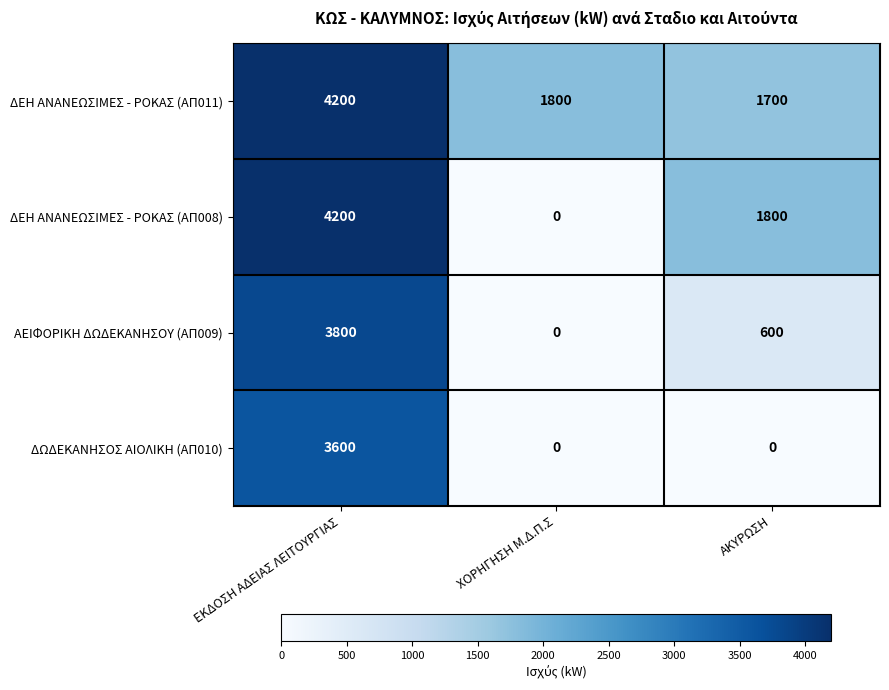

The value of ΔΕΗ ΑΝΑΝΕΩΣΙΜΕΣ - ΡΟΚΑΣ (ΑΠ008) at ΑΚΥΡΩΣΗ is 1800. True or false?

True